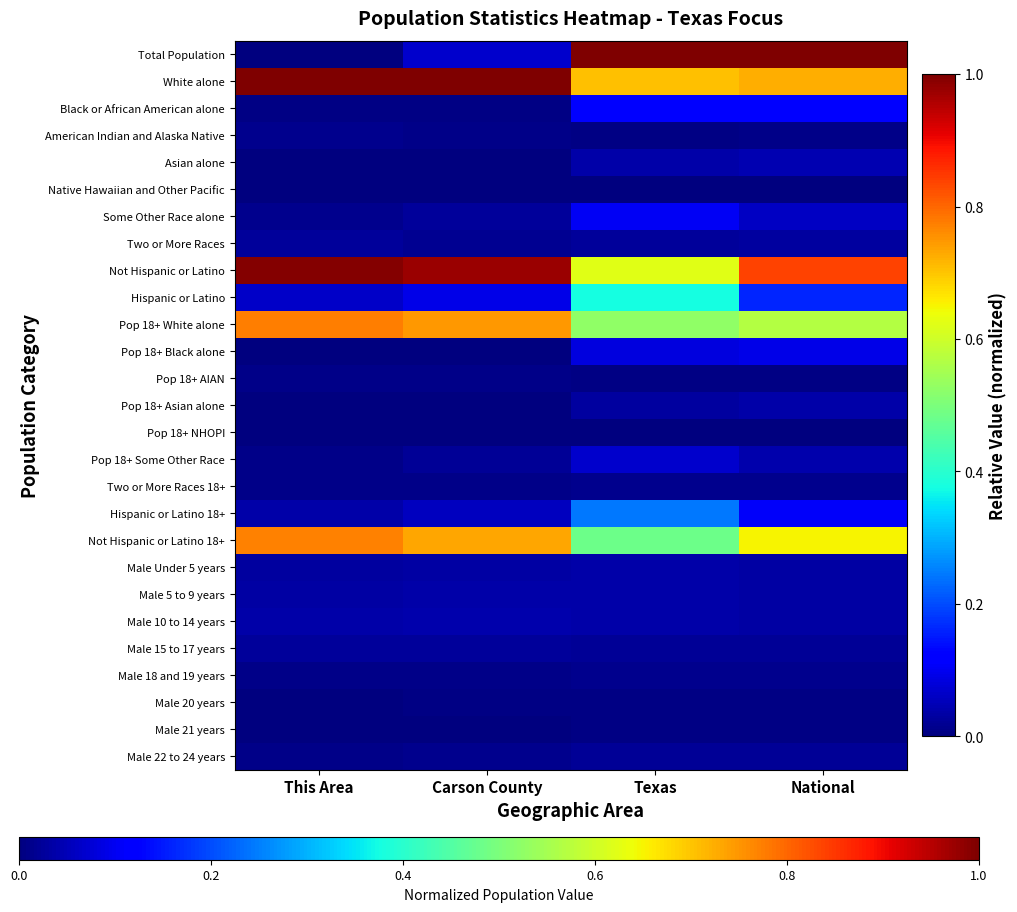

At which category is the sum across all series the highest?

National